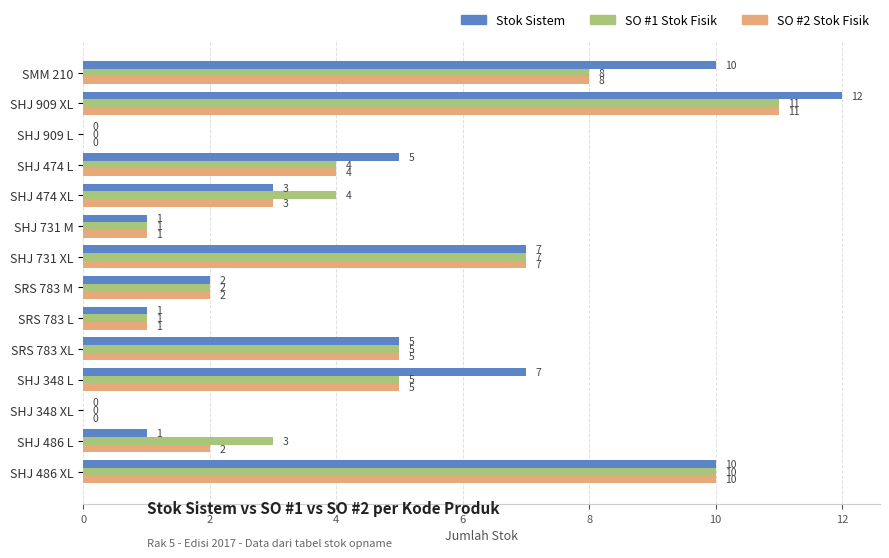

Is it true that SO #2 Stok Fisik equals 3 at SRS 783 M?

False